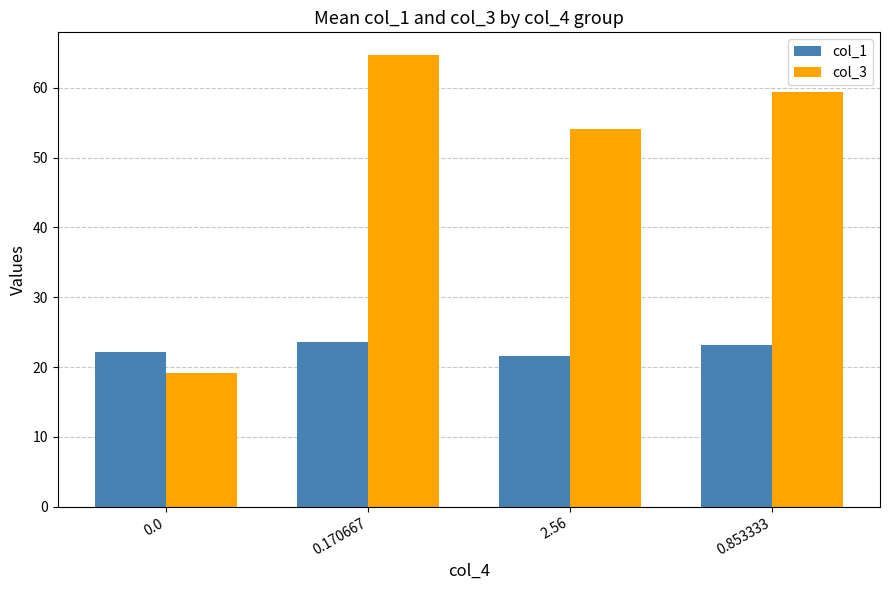

Where does the col_3 series first go above 59?

0.170667